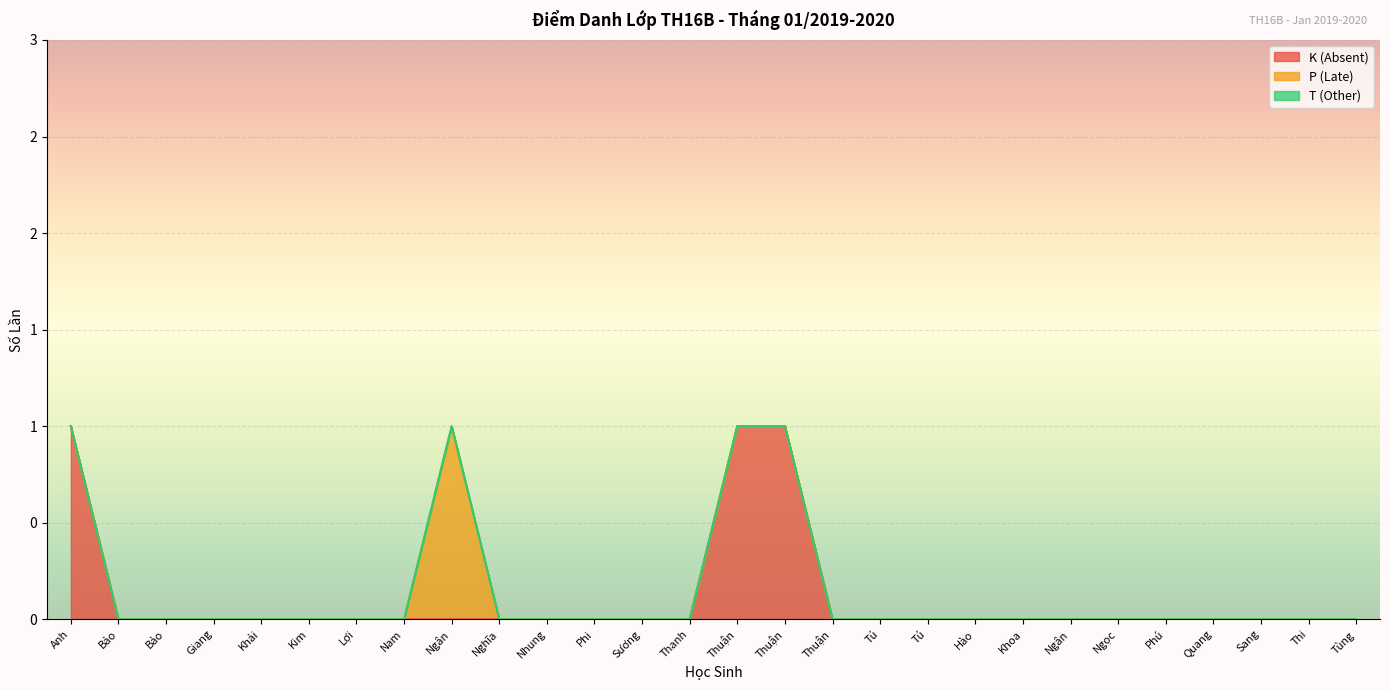

Does the chart display data point markers on the line(s)?

No